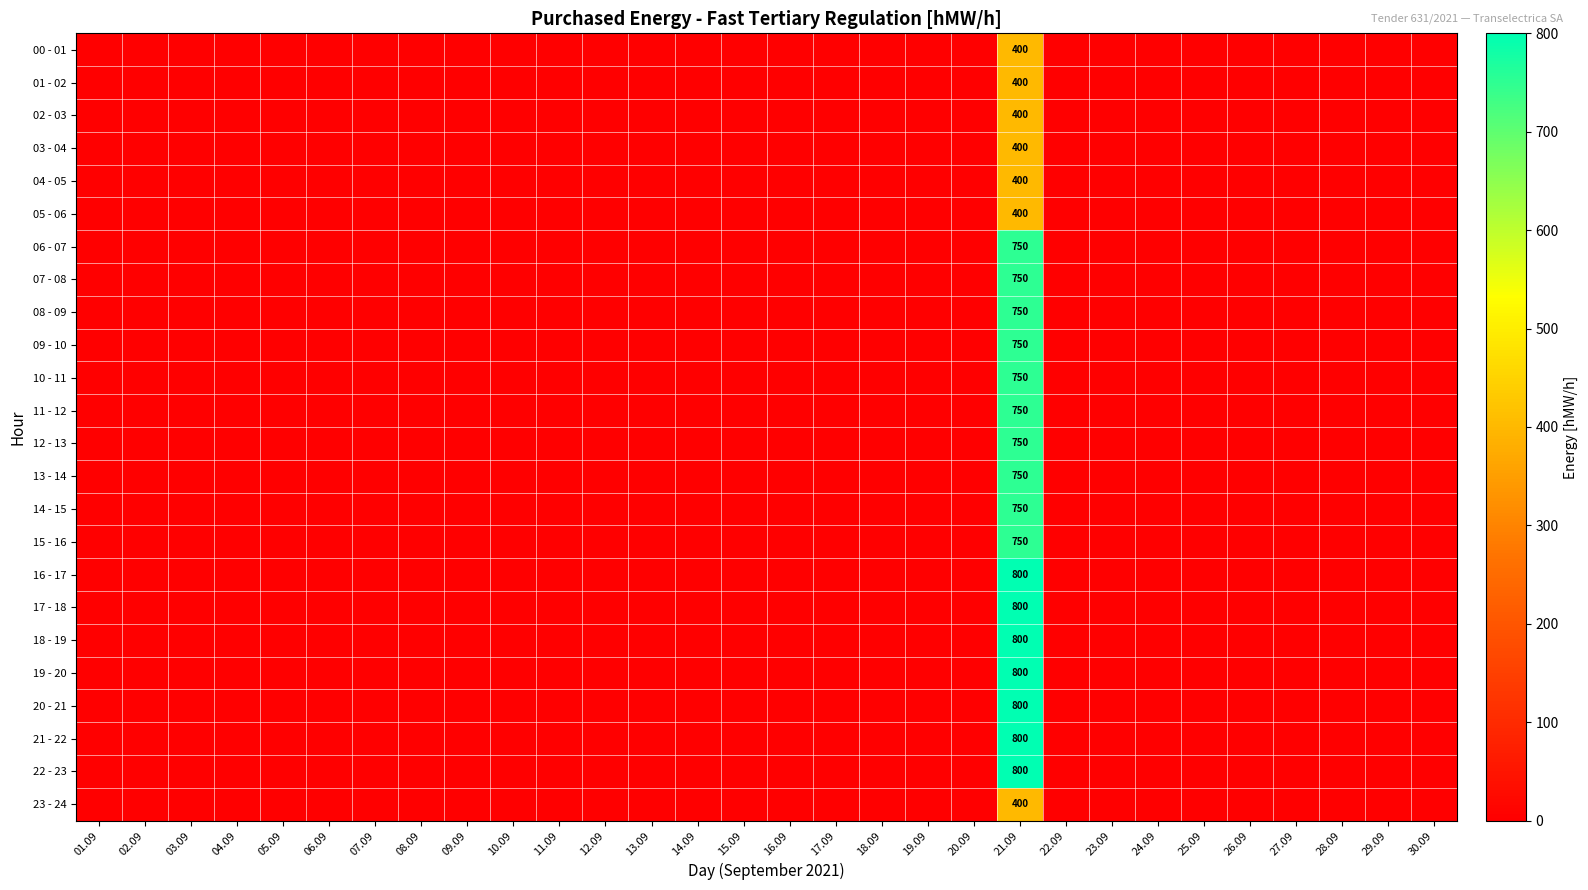

What is the spread (max minus min) of values at 21.09?

400